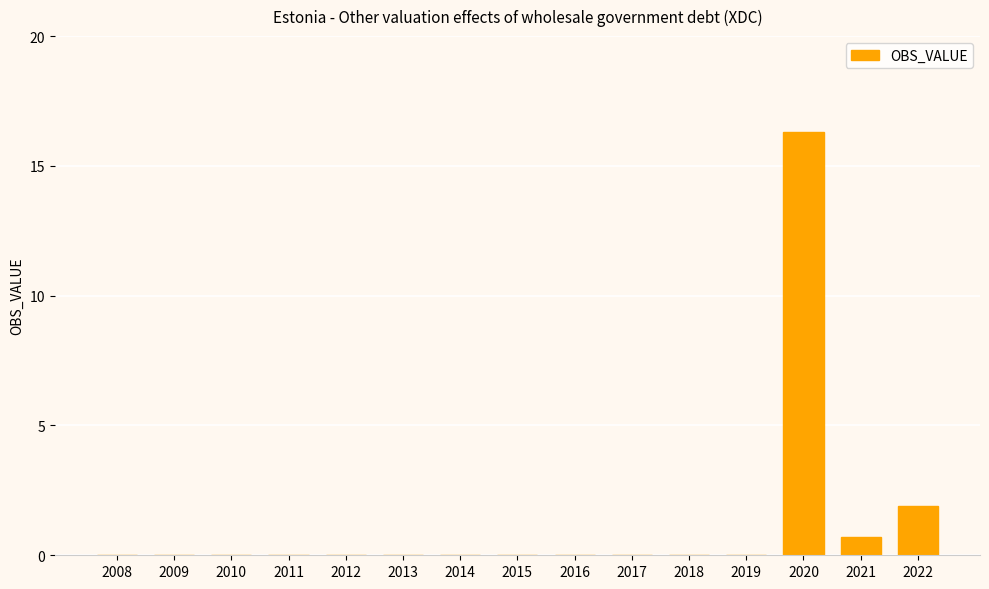

What is the greatest value displayed?

16.3